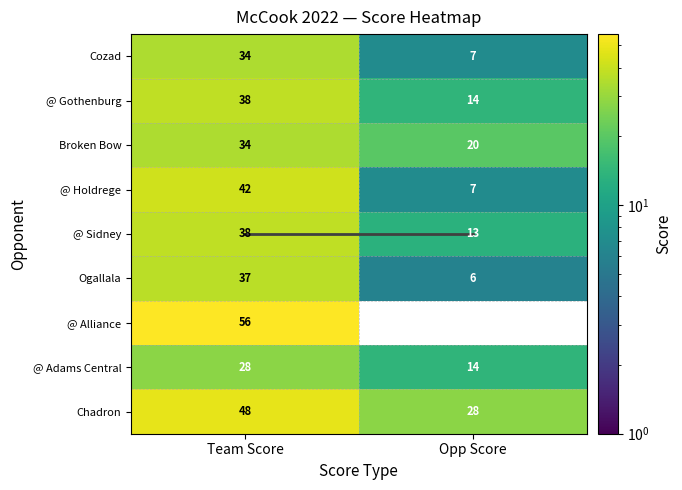

What is the sum of all @ Holdrege values?

49